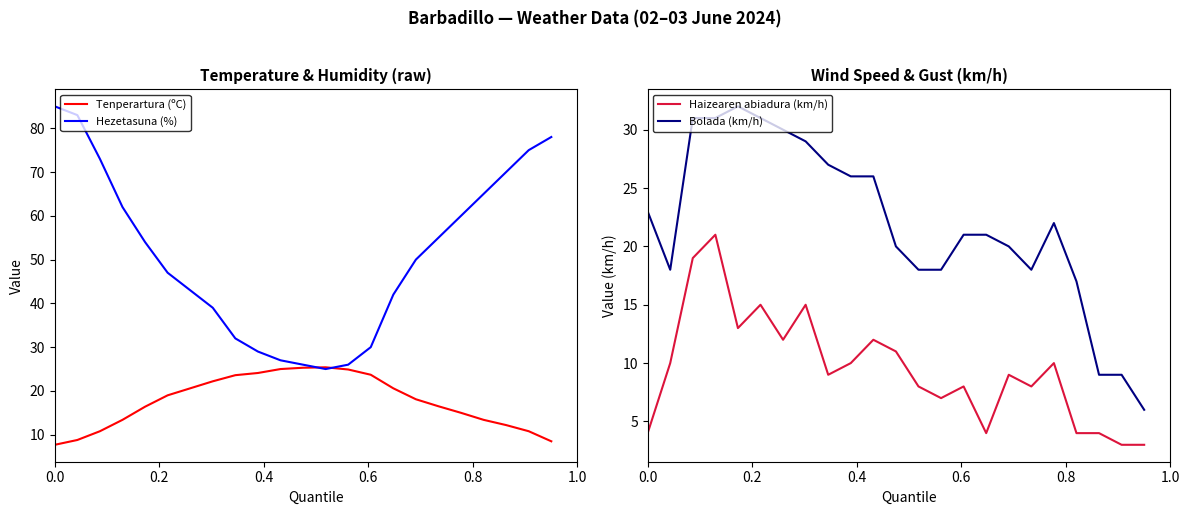

True or false: Haizearen abiadura (km/h) and Bolada (km/h) intersect in this chart.

False